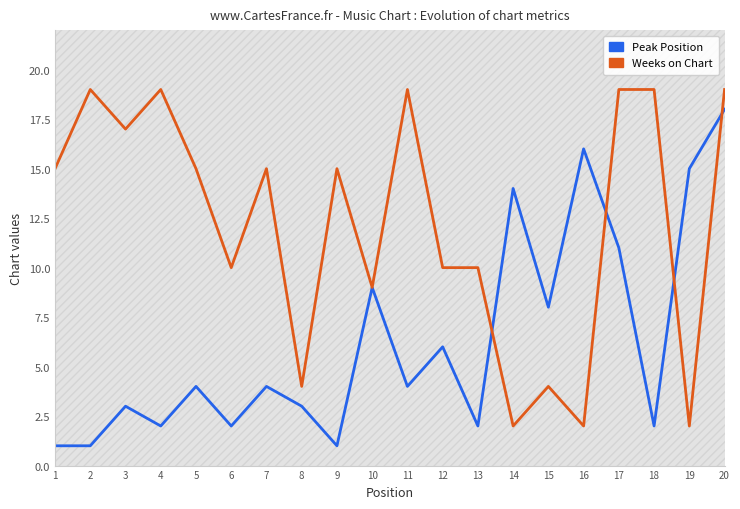

True or false: Weeks on Chart has more than 0 interior local peaks.

True